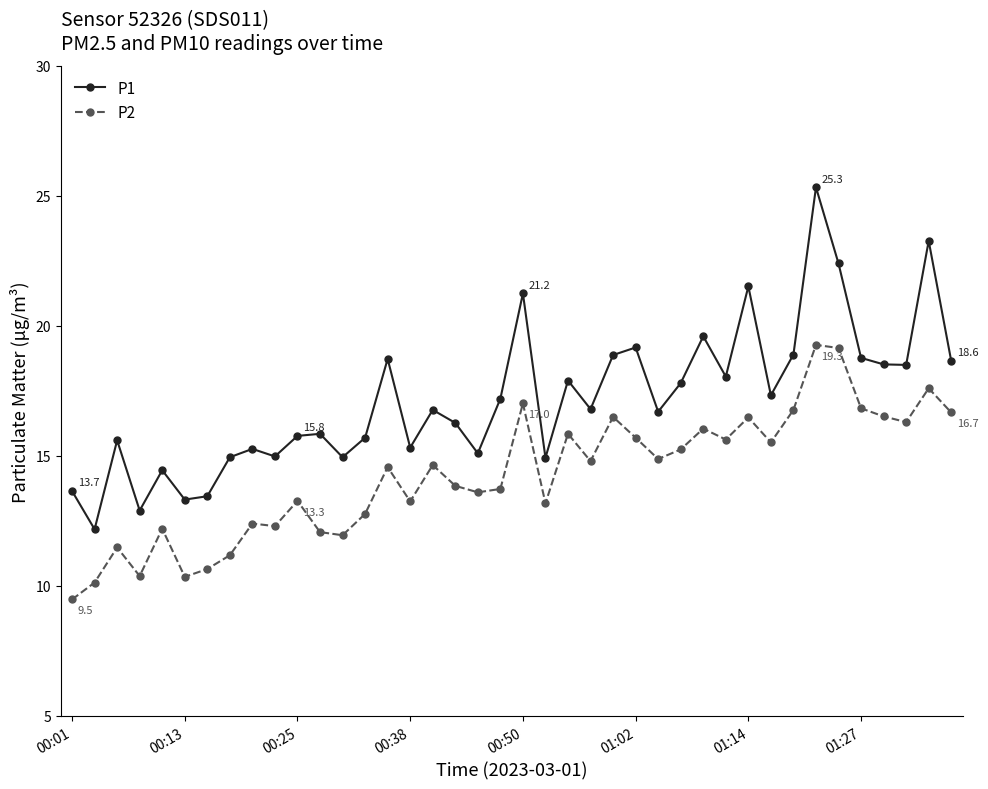

True or false: P2 and P1 cross at least once.

False